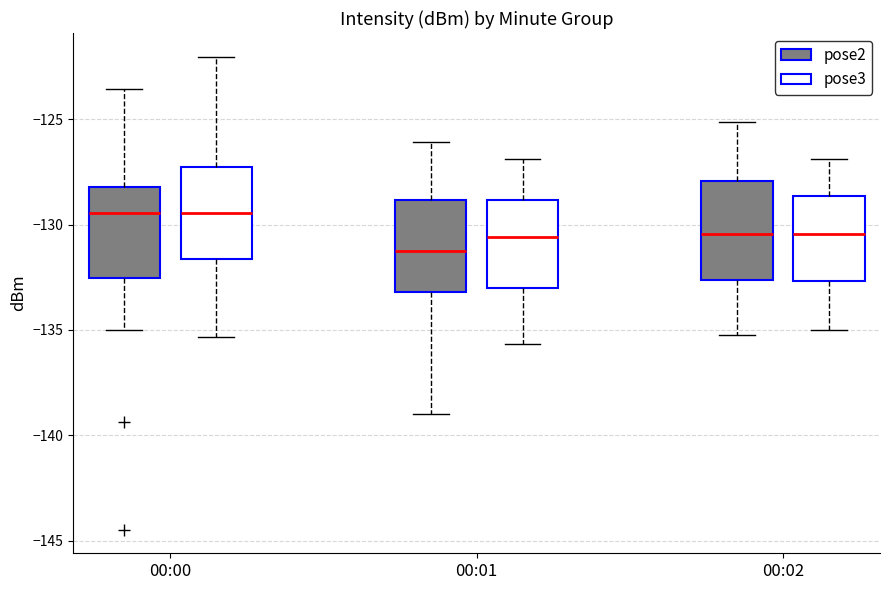

Which box's median line is the lowest?

00:01 (pose2)